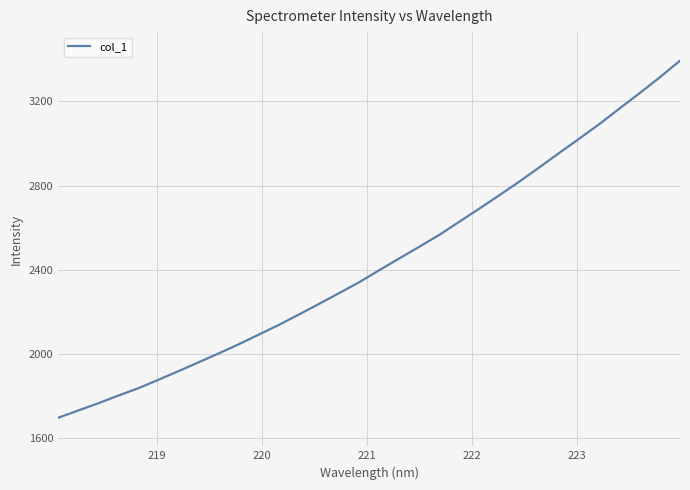

True or false: the data has more than 0 interior local peaks.

False